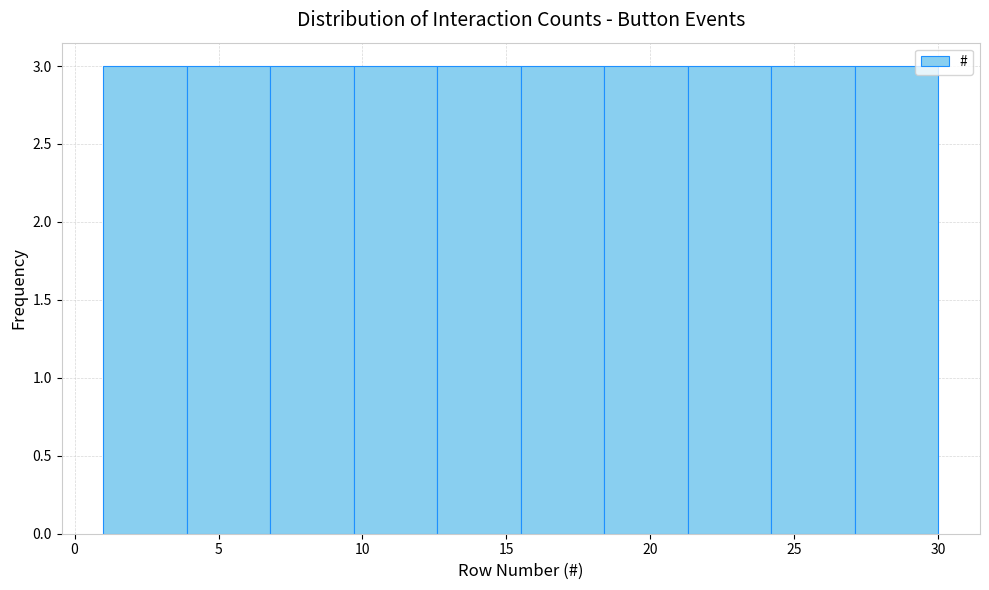

Reading left to right, transcribe this chart: for each bar, give the range it covers on the x-axis and its height. Neither the bar edges nor the heights are printed on the chart, so give them approximately, as read against the axes.

1.0 to 3.9: 3
3.9 to 6.8: 3
6.8 to 9.7: 3
9.7 to 12.6: 3
12.6 to 15.5: 3
15.5 to 18.4: 3
18.4 to 21.3: 3
21.3 to 24.2: 3
24.2 to 27.1: 3
27.1 to 30.0: 3